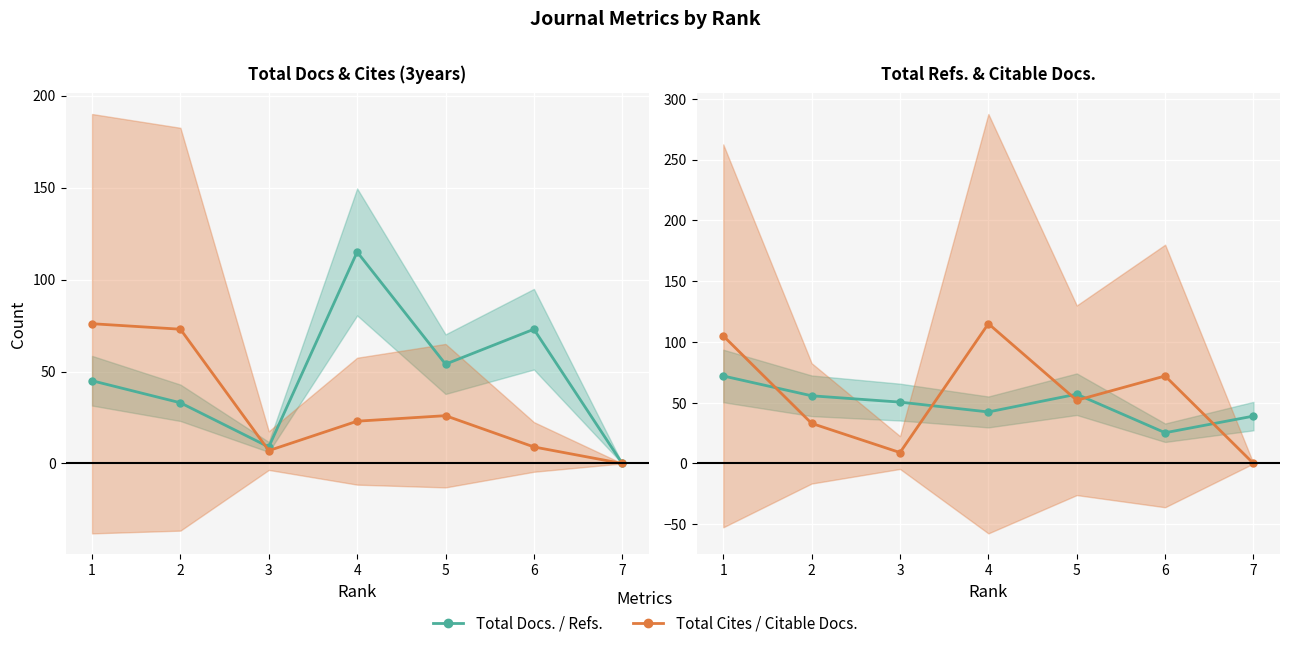

True or false: Citable Docs. (3years) and Total Docs. (3years) intersect in this chart.

False